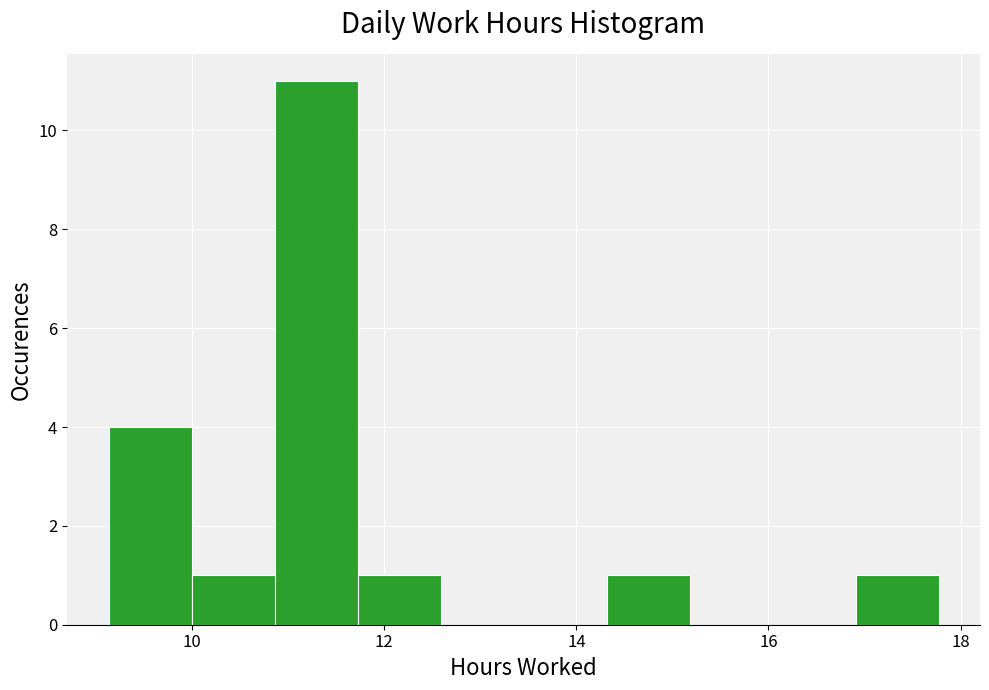

How tall is the bar that spans 17.0 to 17.8 on the x-axis? Neither the bar edges nor the heights are printed on the chart, so give them approximately, as read against the axes.

1